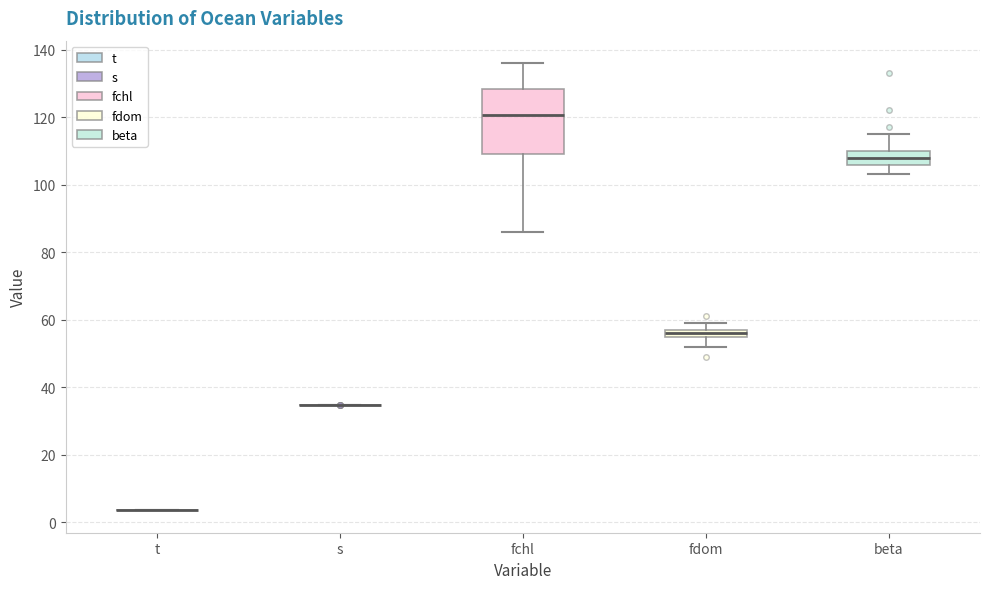

Where does the median line of the box for beta sit on the y-axis? The values are not printed on the chart, so give them approximately, as read against the axis.

108